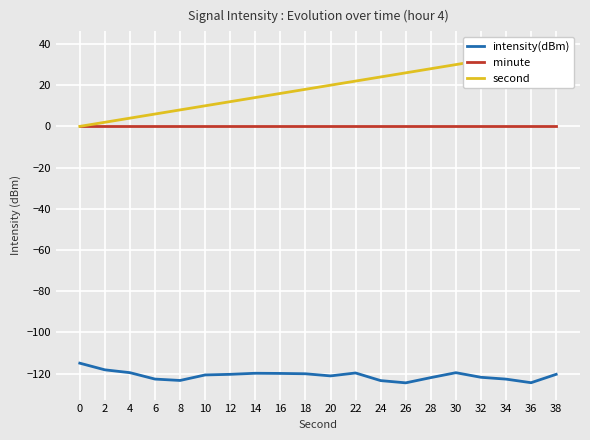

What is the difference between the intensity(dBm) values at 20 and 32?

0.7